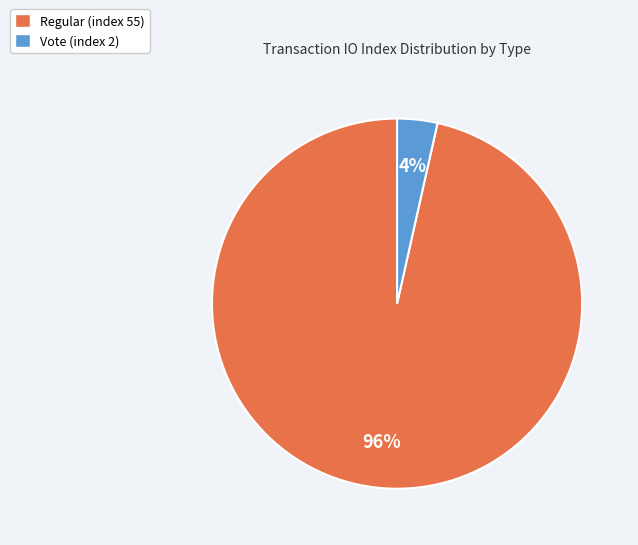

To the nearest percent, what is the average slice percentage?

50%